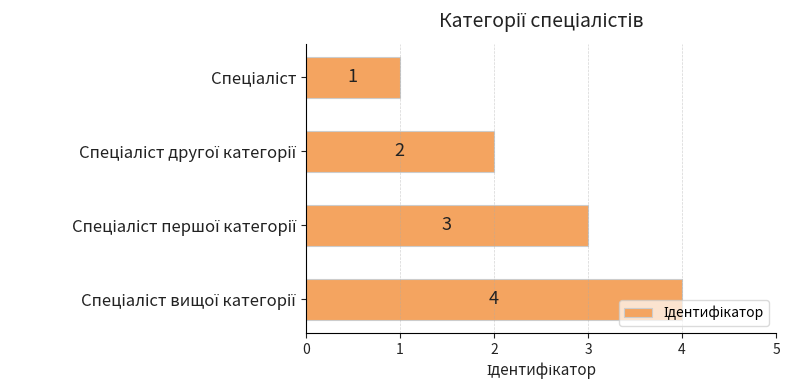

Does the chart contain stacked bars?

No